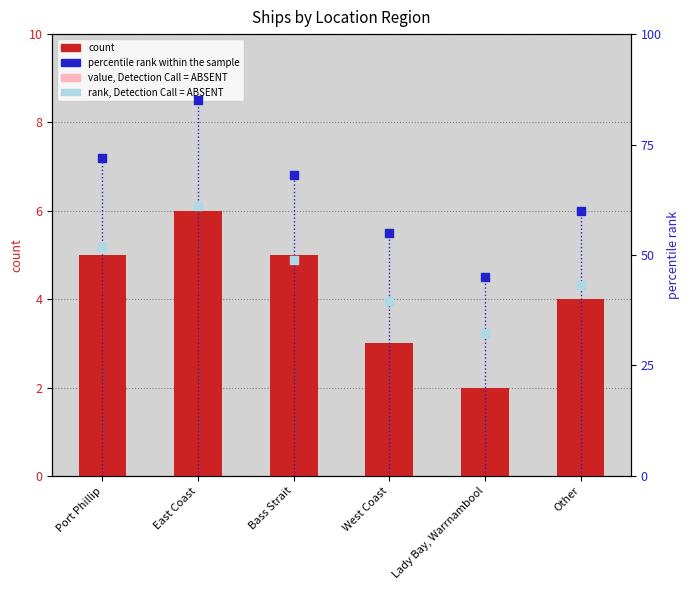

At which category is the sum across all series the highest?

East Coast